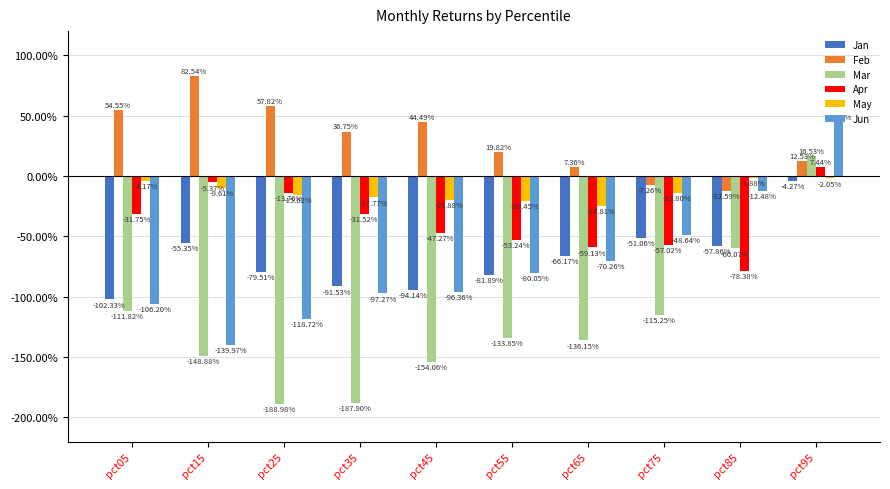

Reading right to left, what are all the values shown in this chart?

Jan: pct95=-0.0	pct85=-0.6	pct75=-0.5	pct65=-0.7	pct55=-0.8	pct45=-0.9	pct35=-0.9	pct25=-0.8	pct15=-0.6	pct05=-1.0
Feb: pct95=0.1	pct85=-0.1	pct75=-0.1	pct65=0.1	pct55=0.2	pct45=0.4	pct35=0.4	pct25=0.6	pct15=0.8	pct05=0.5
Mar: pct95=0.2	pct85=-0.6	pct75=-1.2	pct65=-1.4	pct55=-1.3	pct45=-1.5	pct35=-1.9	pct25=-1.9	pct15=-1.5	pct05=-1.1
Apr: pct95=0.1	pct85=-0.8	pct75=-0.6	pct65=-0.6	pct55=-0.5	pct45=-0.5	pct35=-0.3	pct25=-0.1	pct15=-0.1	pct05=-0.3
May: pct95=-0.0	pct85=-0.0	pct75=-0.1	pct65=-0.2	pct55=-0.2	pct45=-0.2	pct35=-0.2	pct25=-0.2	pct15=-0.1	pct05=-0.0
Jun: pct95=0.4	pct85=-0.1	pct75=-0.5	pct65=-0.7	pct55=-0.8	pct45=-1.0	pct35=-1.0	pct25=-1.2	pct15=-1.4	pct05=-1.1